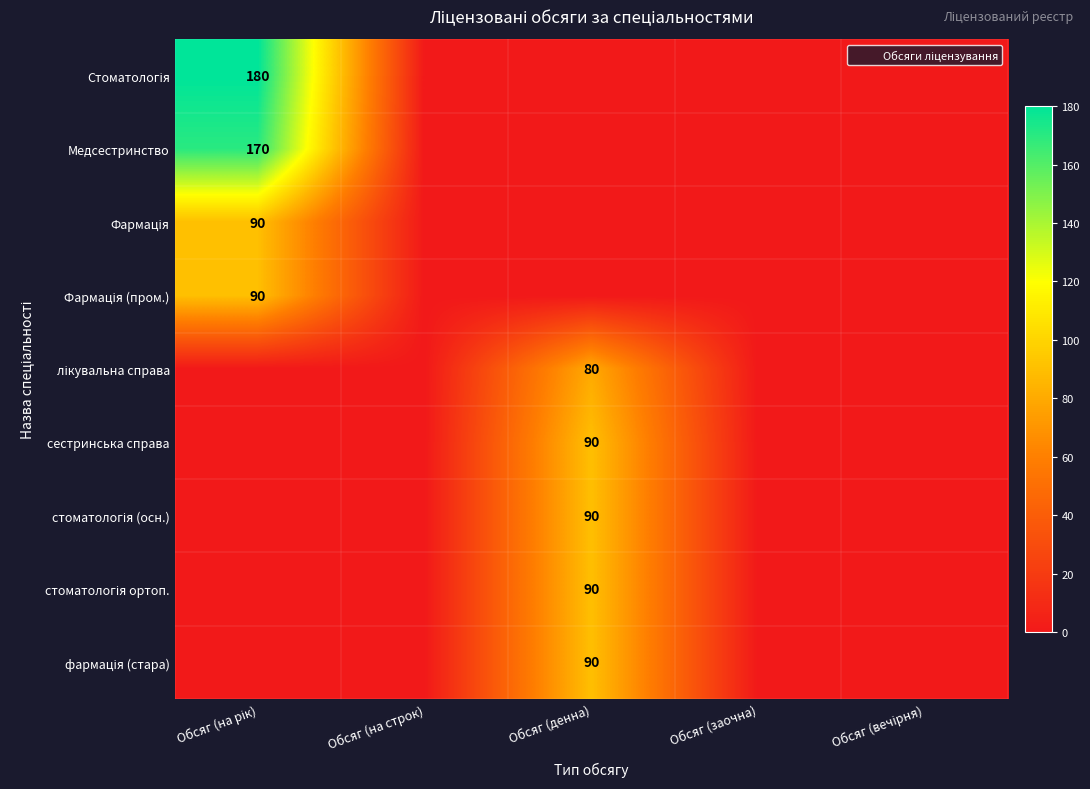

At how many categories does at least one series exceed 139?

1